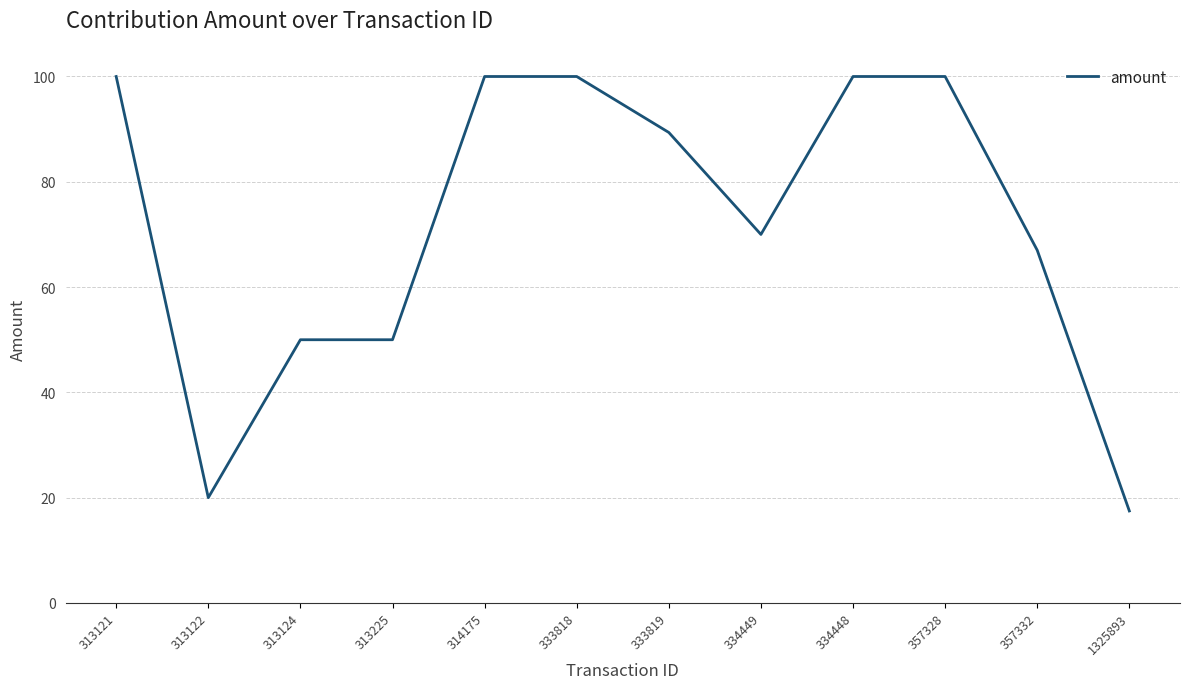

Reading left to right, transcribe all the data shown in this chart.

313121=100.0	313122=20.0	313124=50.0	313225=50.0	314175=100.0	333818=100.0	333819=89.4	334449=70.0	334448=100.0	357328=100.0	357332=67.0	1325893=17.5